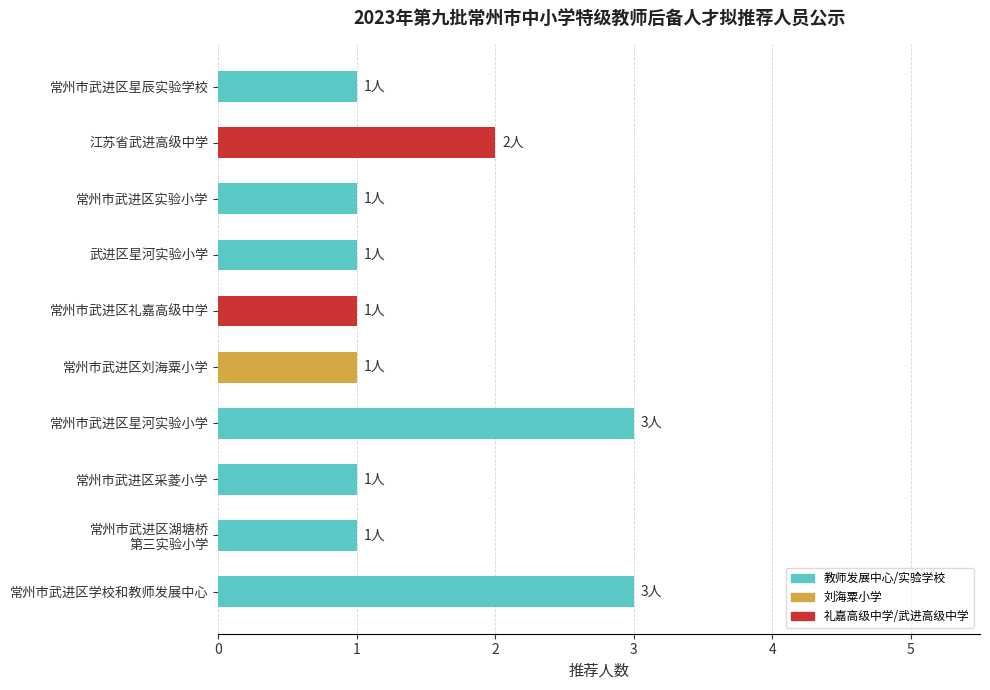

The value at 常州市武进区刘海粟小学 is 2. True or false?

False